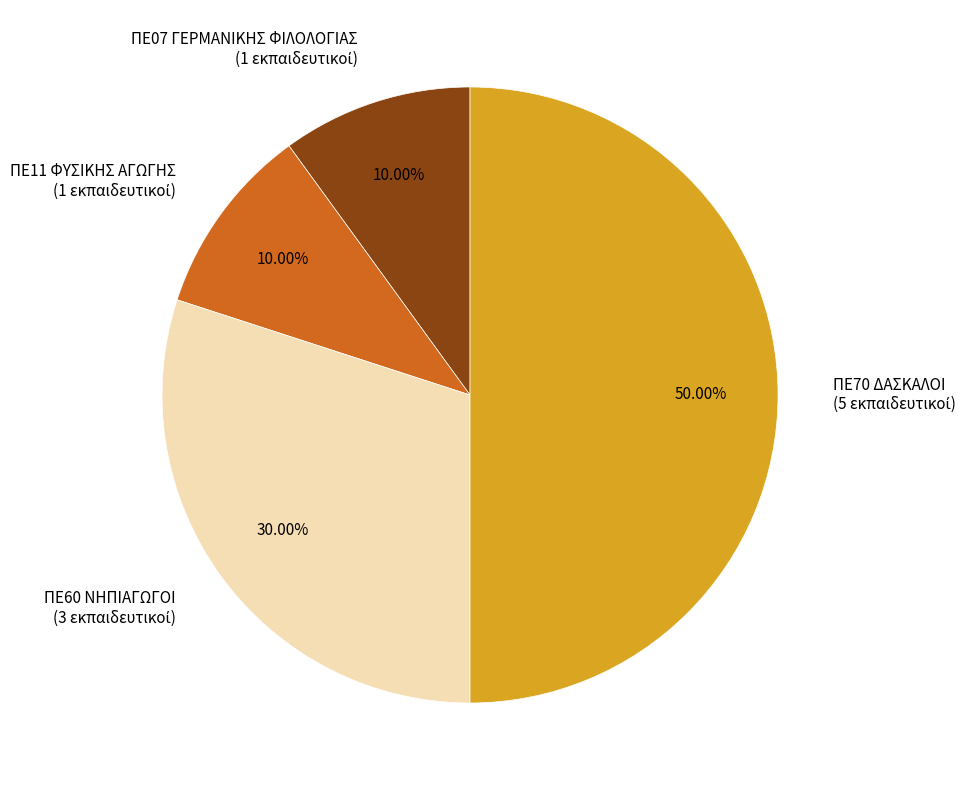

Which slice is the smallest?

ΠΕ07 ΓΕΡΜΑΝΙΚΗΣ ΦΙΛΟΛΟΓΙΑΣ